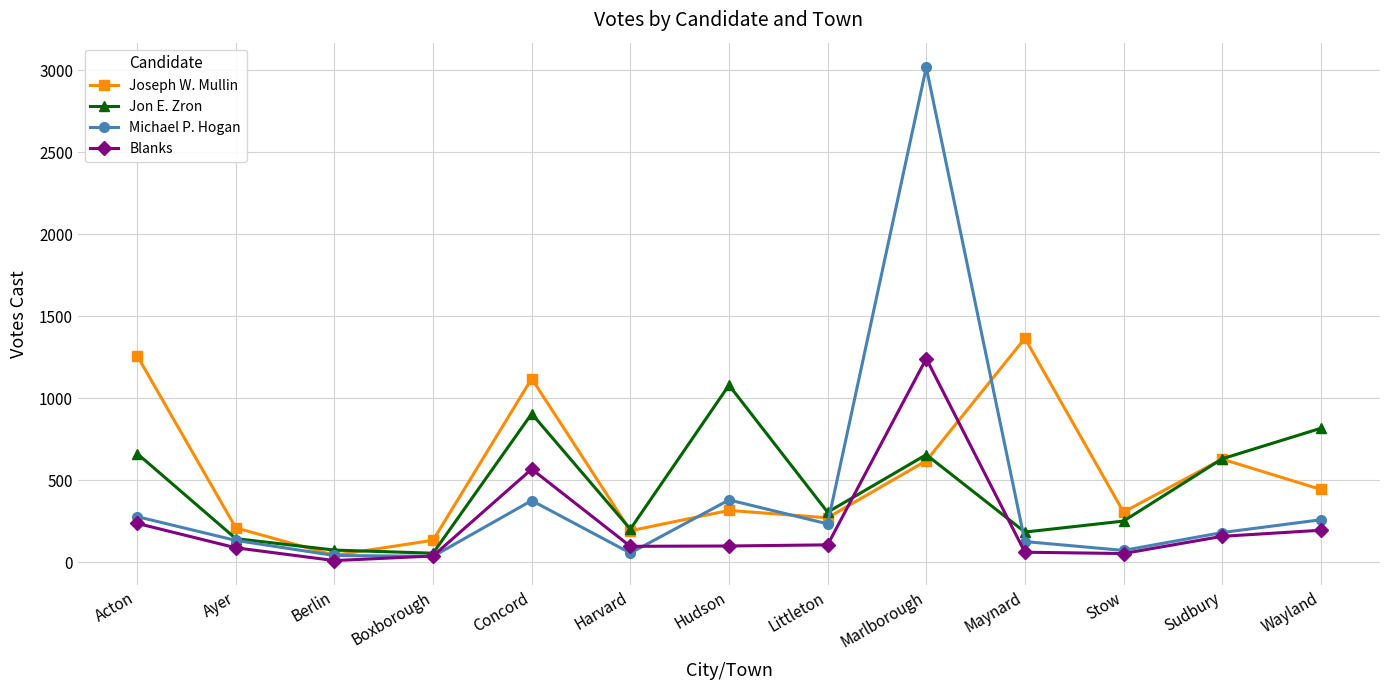

What is the label of the 3rd point from the left?

Berlin